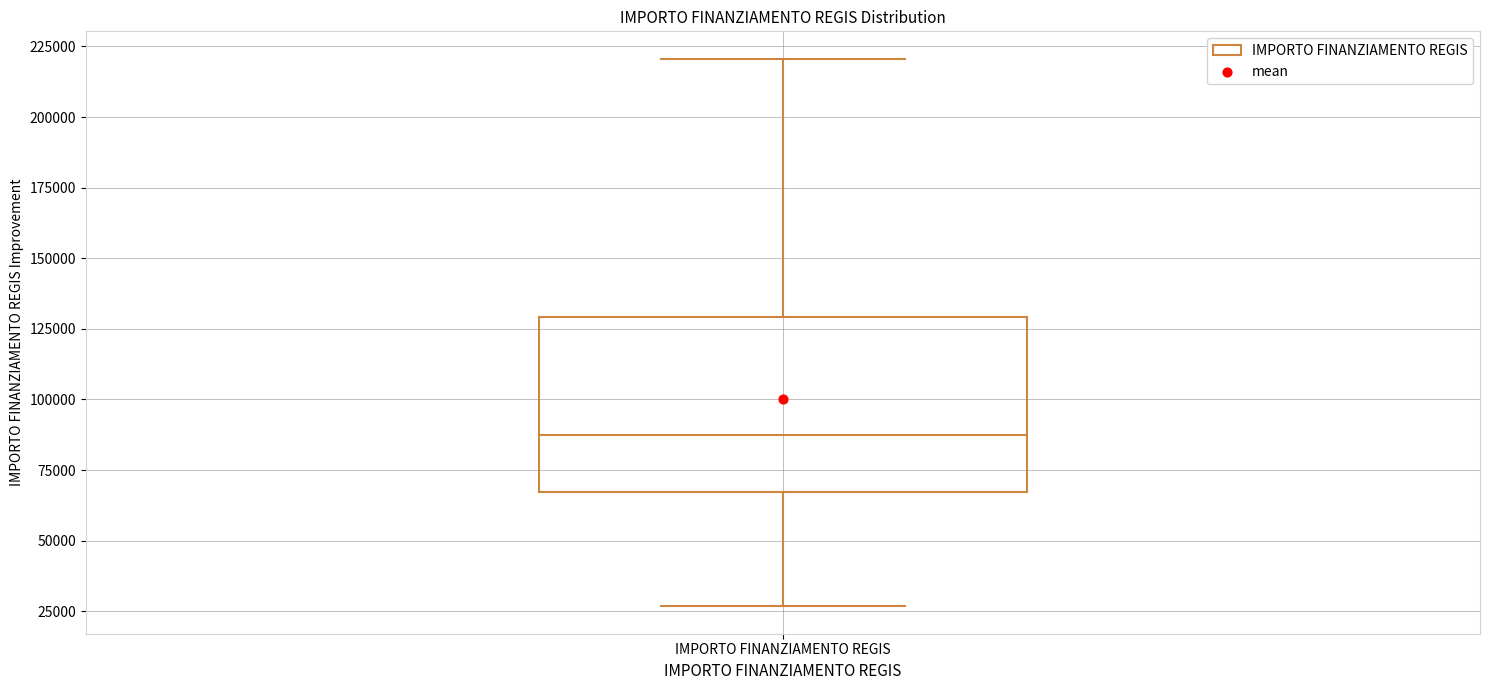

Read this box plot against the y-axis: the position of the median line, the range covered by the box, and the ends of both whiskers. The values are not printed on the chart, so give them approximately, as read against the axis.

median 85000, box 65000 to 130000, whiskers 25000 to 220000